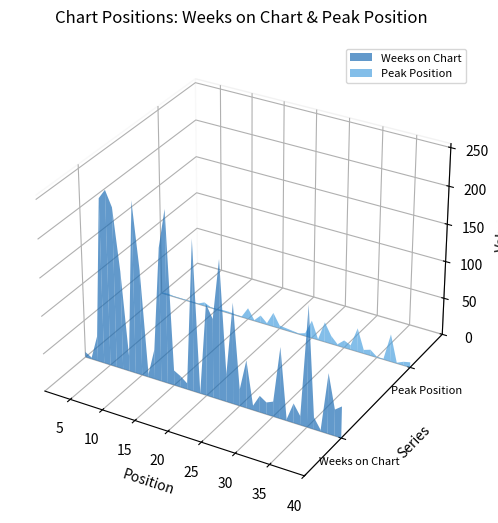

Reading left to right, extract all data points from this chart.

Weeks on Chart: 7	2	34	219	232	212	131	20	228	140	4	40	177	229	20	15	8	201	1	122	105	185	37	134	22	64	6	22	16	20	95	2	26	12	160	16	2	80	35	42
Peak Position: 1	2	1	1	1	1	1	5	1	1	2	2	1	1	15	1	10	2	19	4	3	2	1	4	24	1	27	11	2	10	6	32	5	8	1	1	37	1	5	7